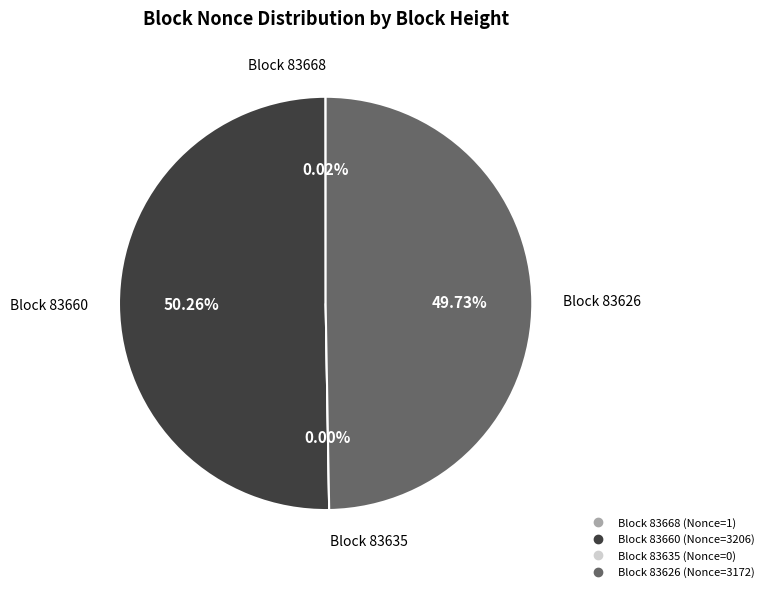

To the nearest percent, what is the difference between the largest and smallest slice percentages?

50%